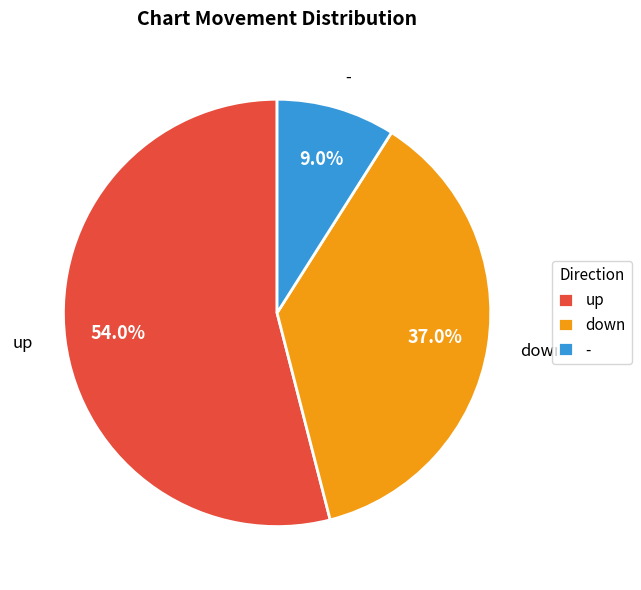

Which category accounts for the majority?

up